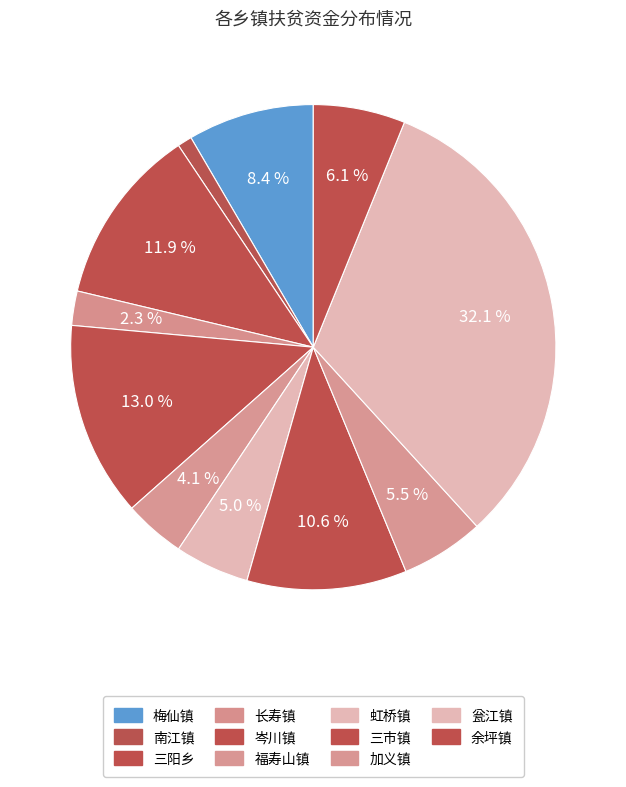

How many segments does this pie chart have?

11